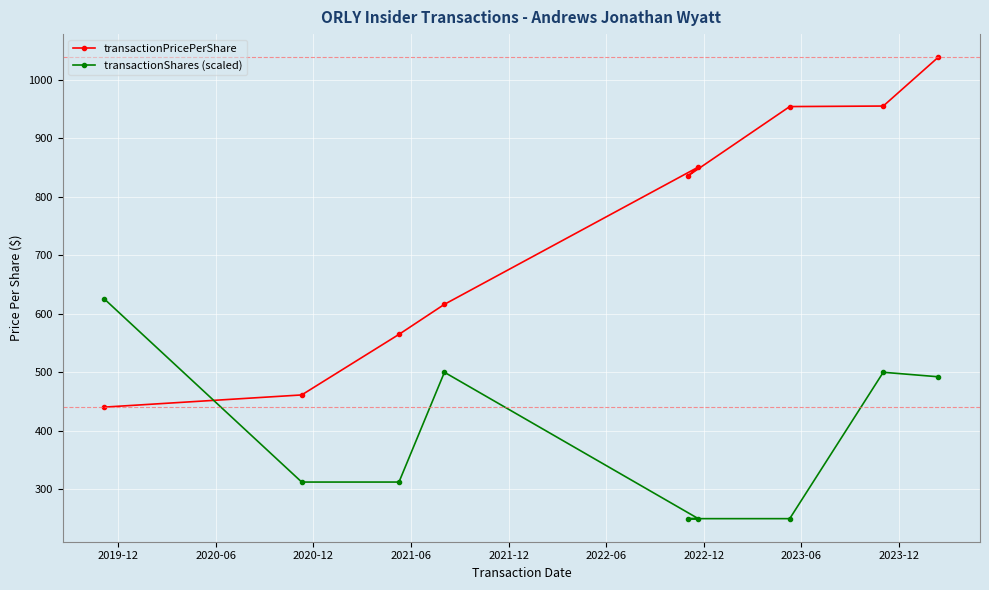

What is the minimum value for transactionPricePerShare?

440.5